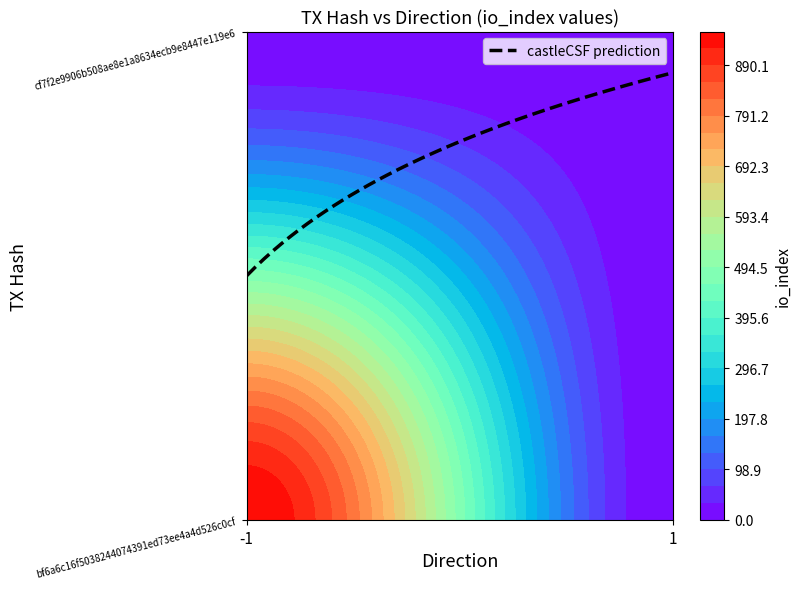

Is it true that cf7f2e9906b508ae8e1a8634ecb9e8447e119e6 equals 3 at io_index?

False